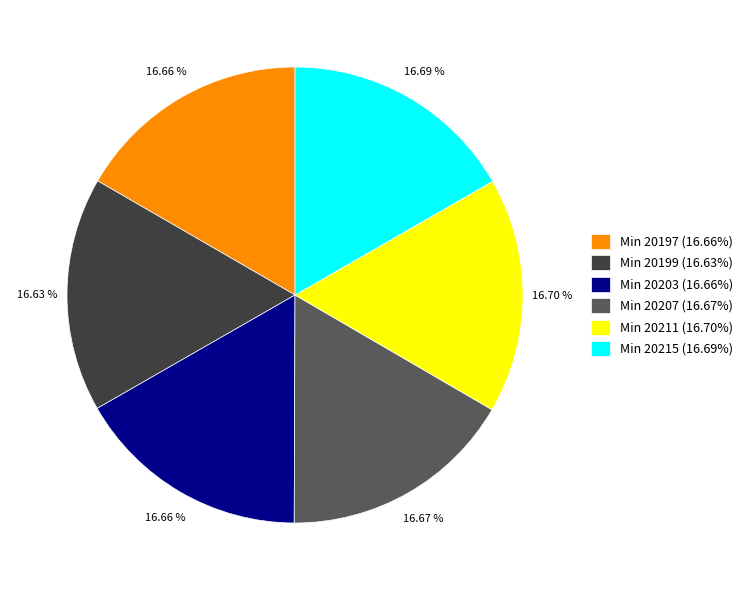

Is the sum of Min 20197 (16.66%) and Min 20199 (16.63%) greater than half?

No